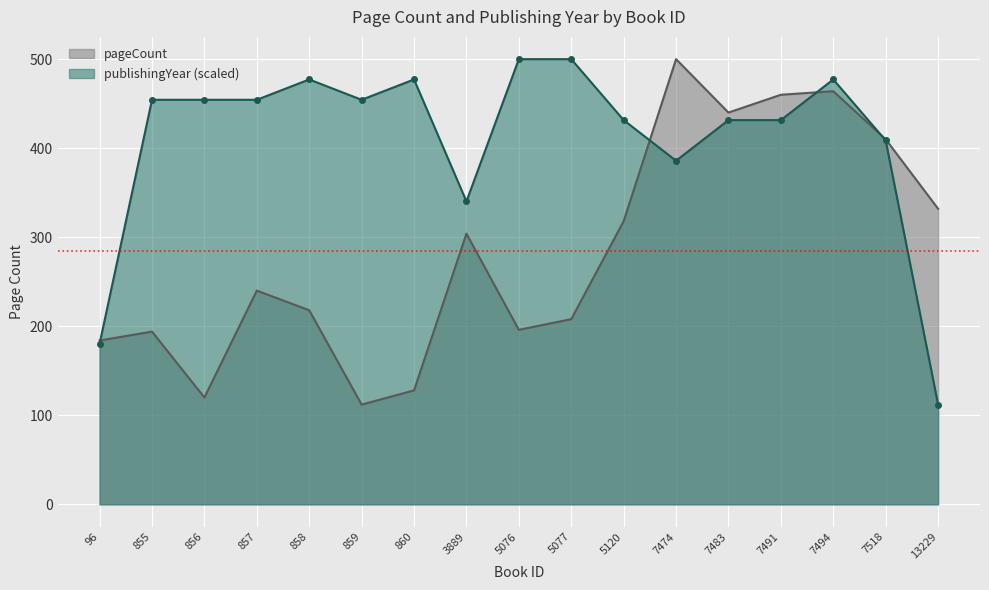

The pageCount series shows 78.6 at 5076. True or false?

False